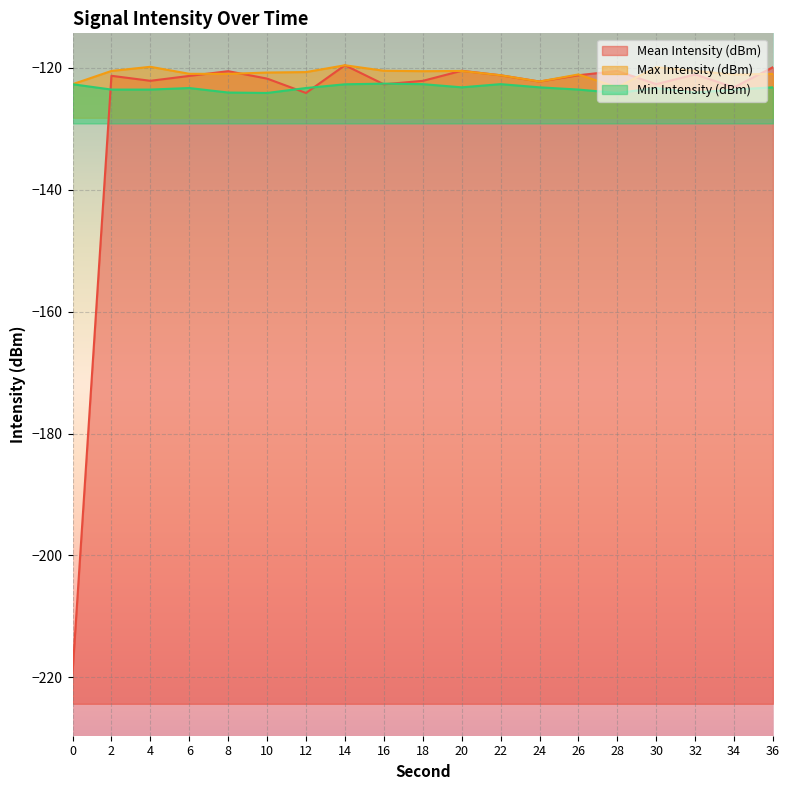

How many lines are shown in the chart?

3